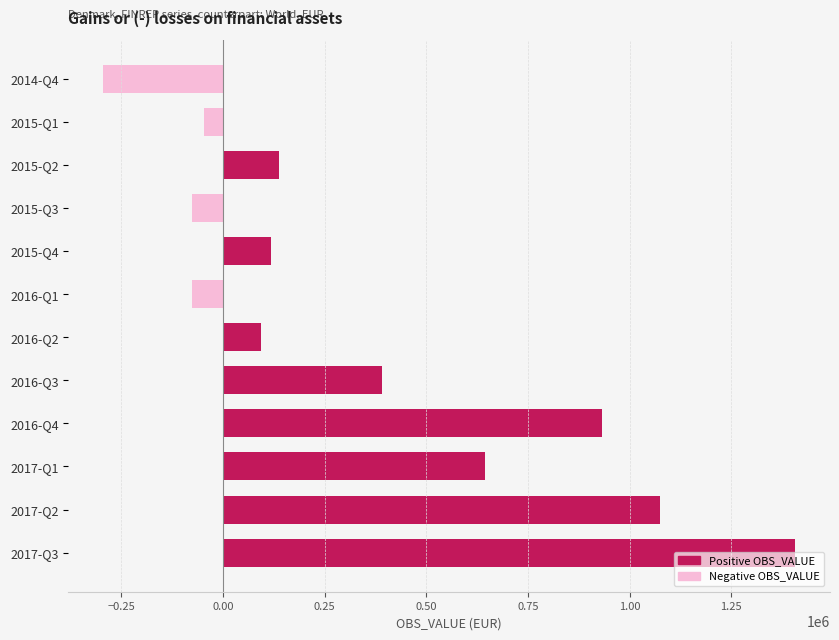

Is it true that the value at 2017-Q3 is 1407583?

True